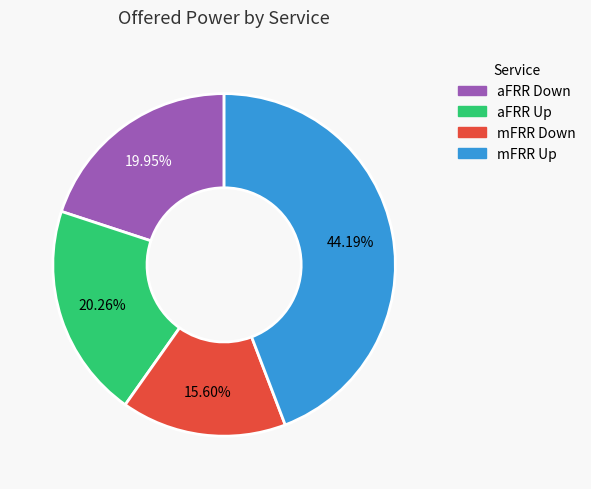

Is there a majority slice in this chart?

No